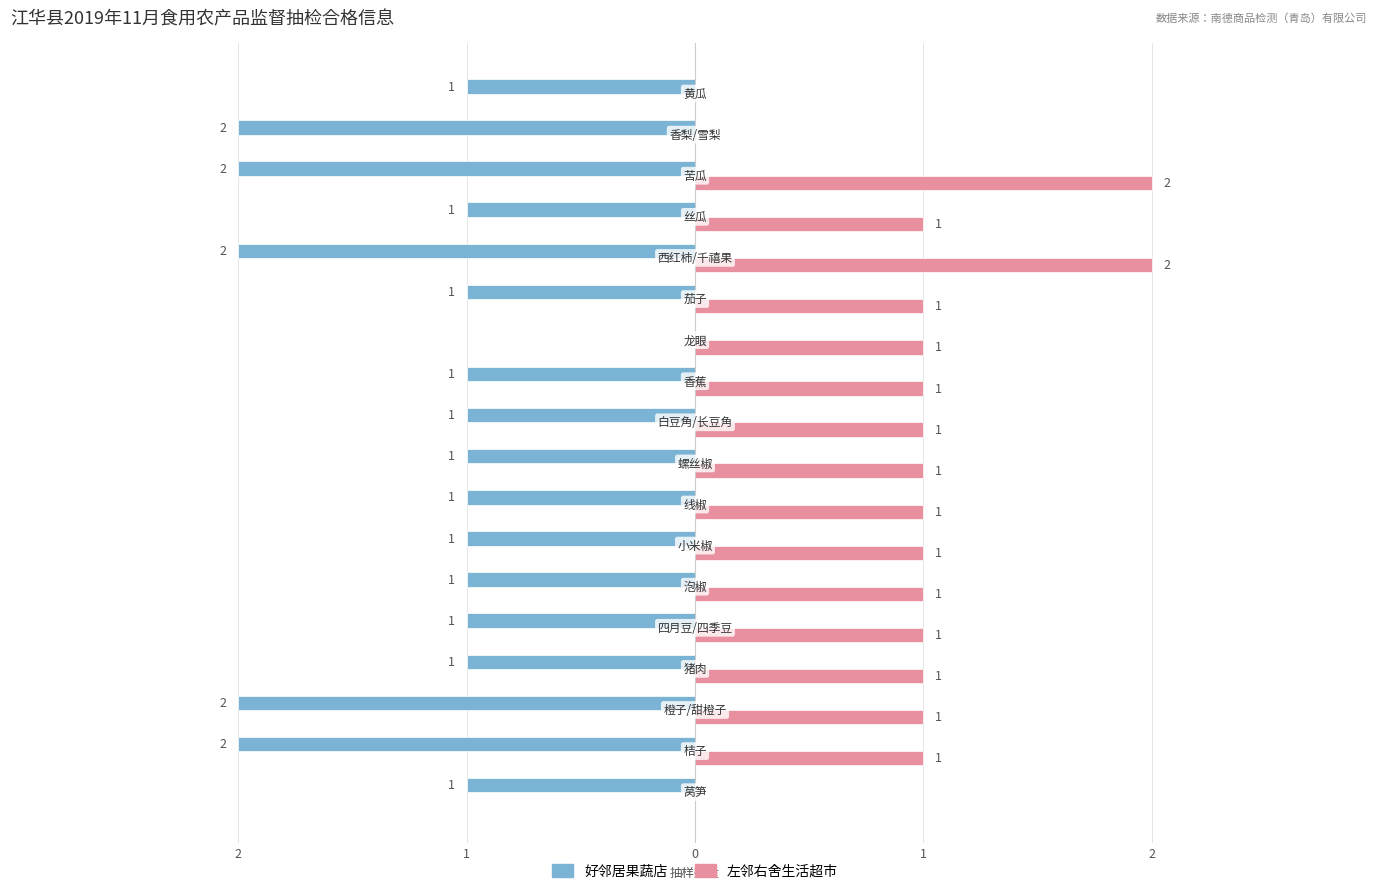

What are all the series names shown in the legend?

好邻居果蔬店, 左邻右舍生活超市